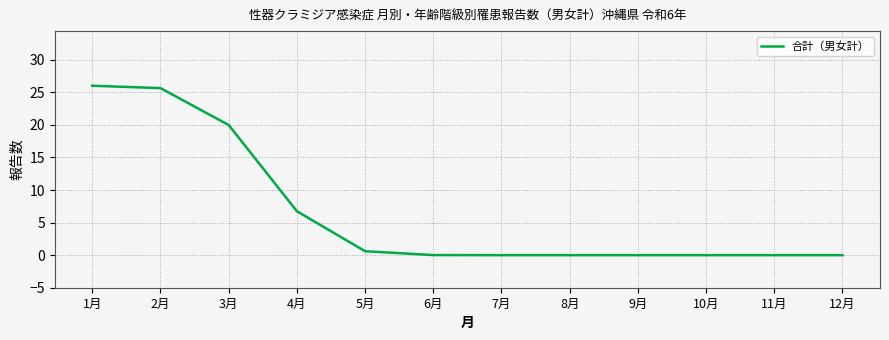

What position from the right is 11月?

2